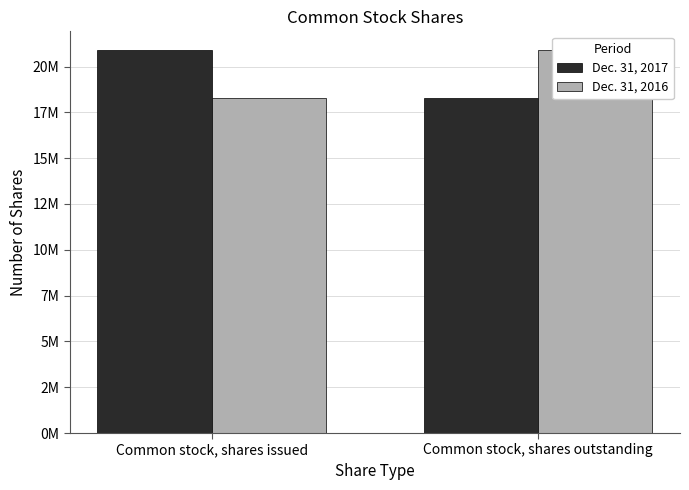

At which label is Dec. 31, 2016 closest to 19577893?

Common stock, shares issued